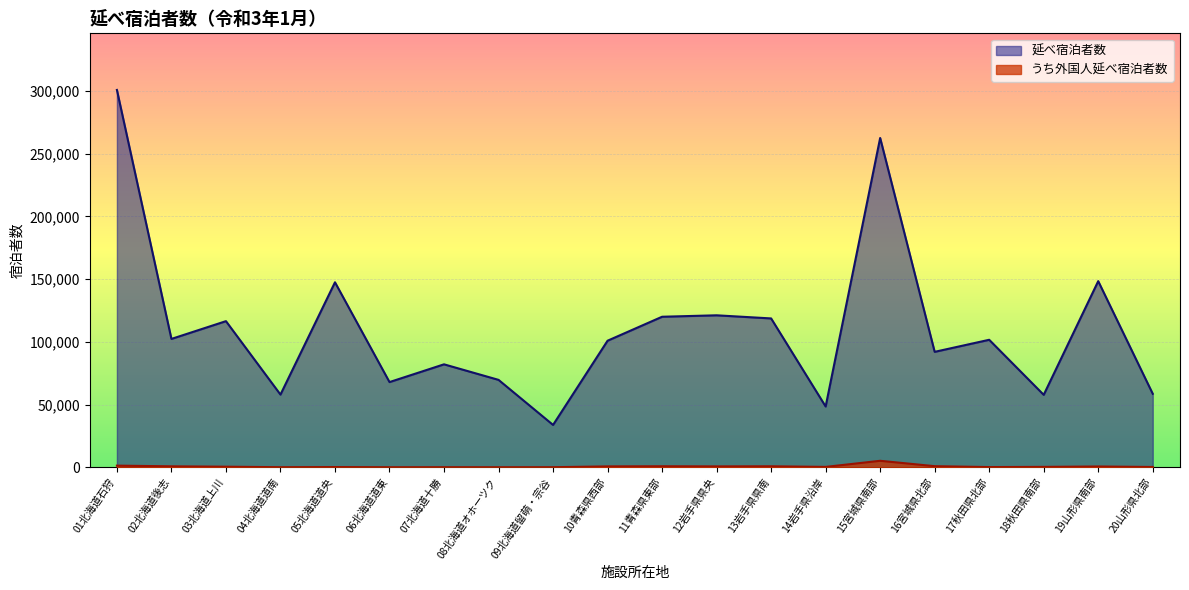

Rank the series by their average value, from highest to lowest.

延べ宿泊者数, うち外国人延べ宿泊者数